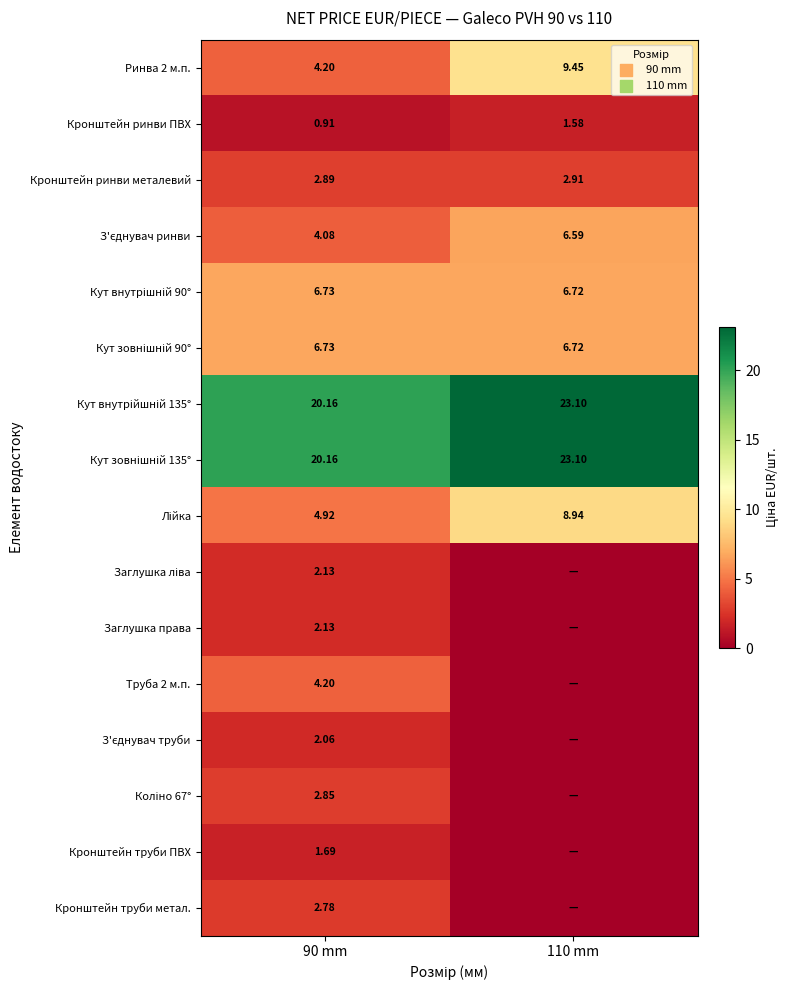

Which category has the highest value across all series?

110 mm